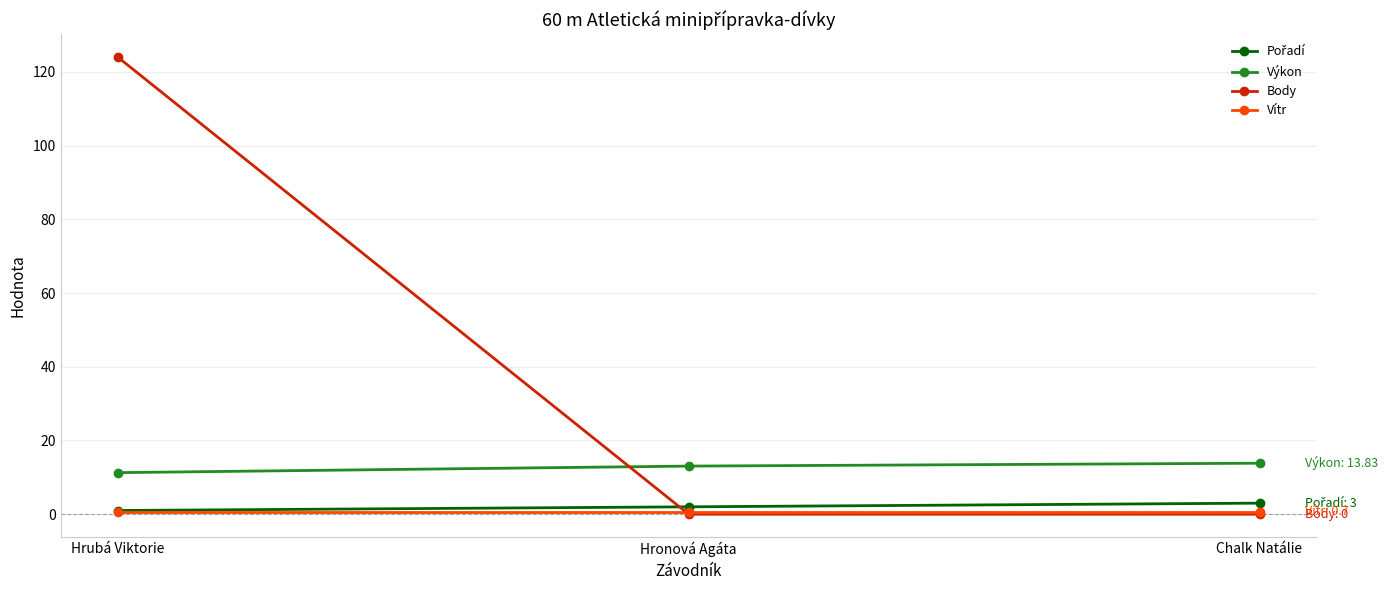

How many lines are shown in the chart?

4